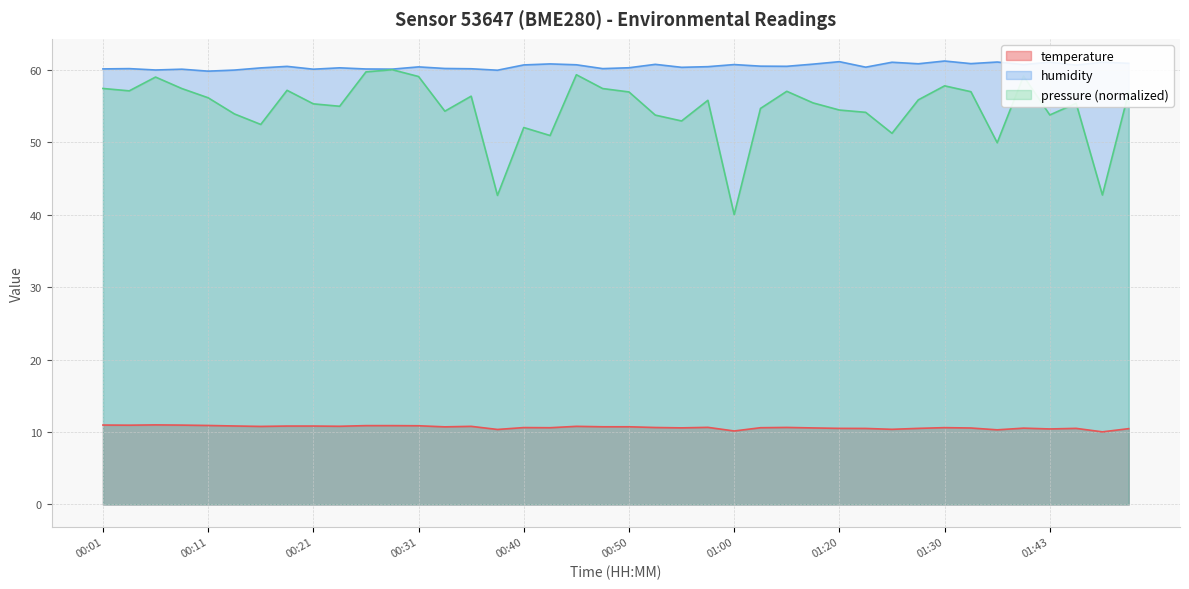

Rank the series by their average value, from lowest to highest.

temperature, humidity